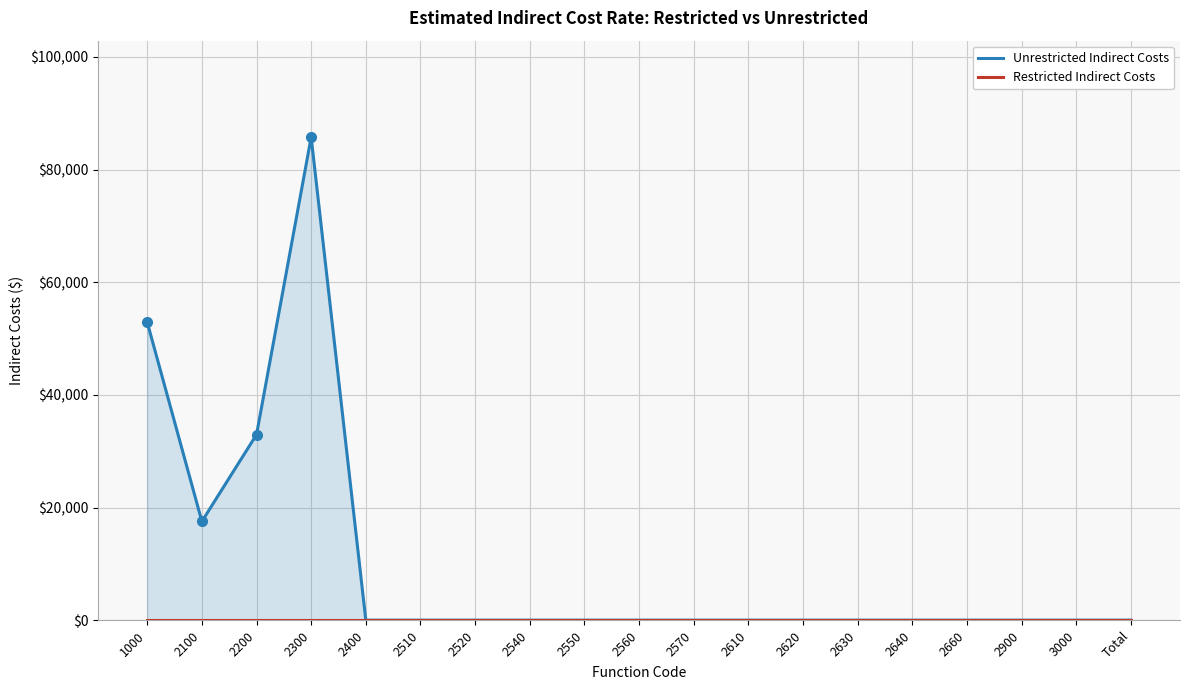

What is the approximate value of Unrestricted Indirect Costs at 2300?

85742